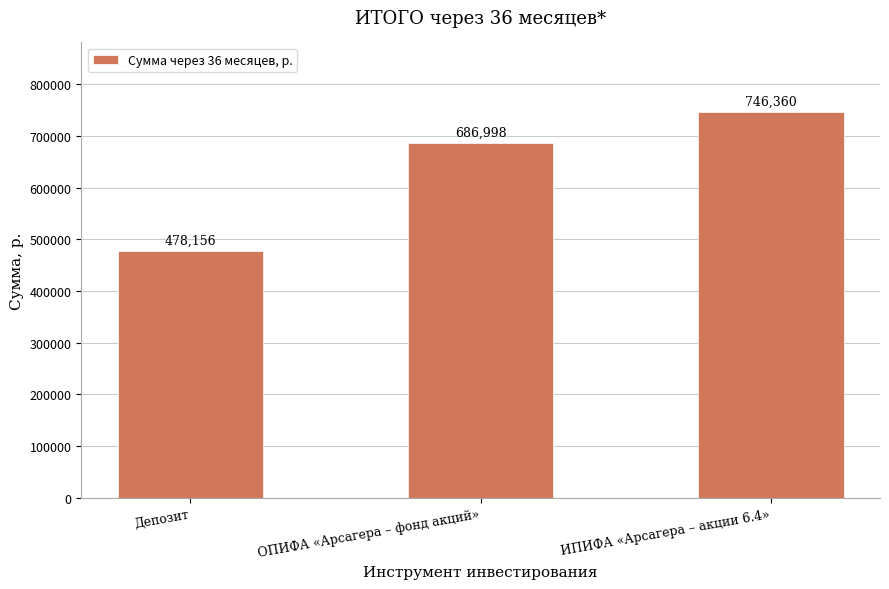

Is it true that the value at ИПИФА «Арсагера – акции 6.4» is 746359.8?

True